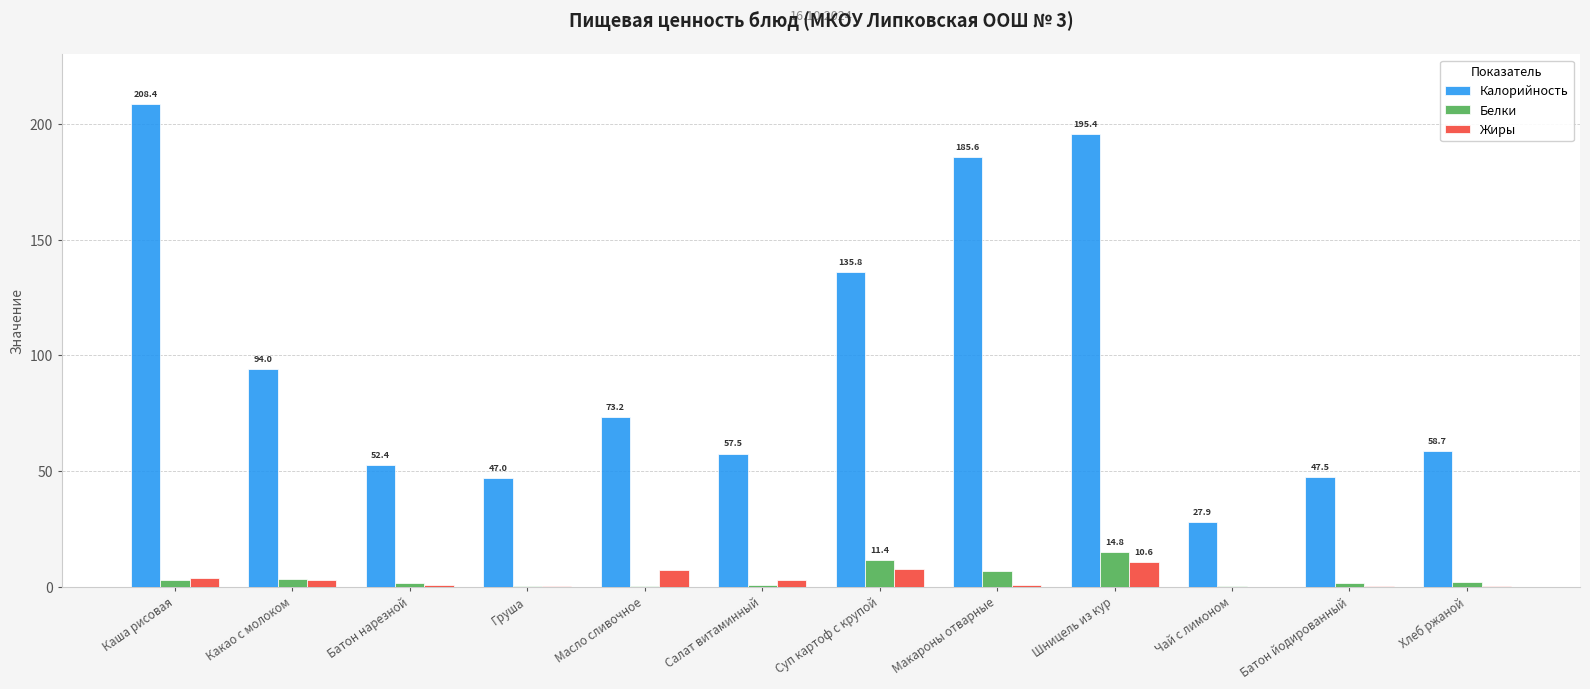

What is the total value across all series at Каша рисовая?

214.7